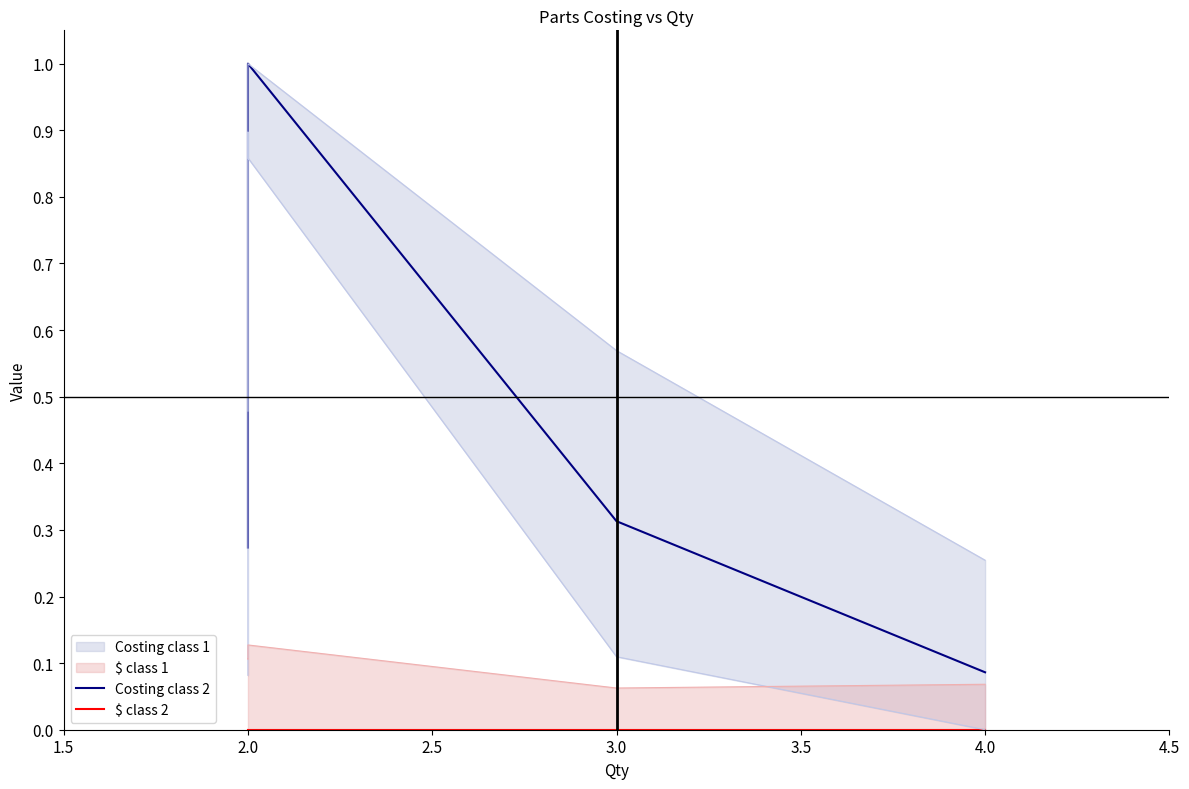

True or false: Costing class 2 and $ class 2 intersect in this chart.

False